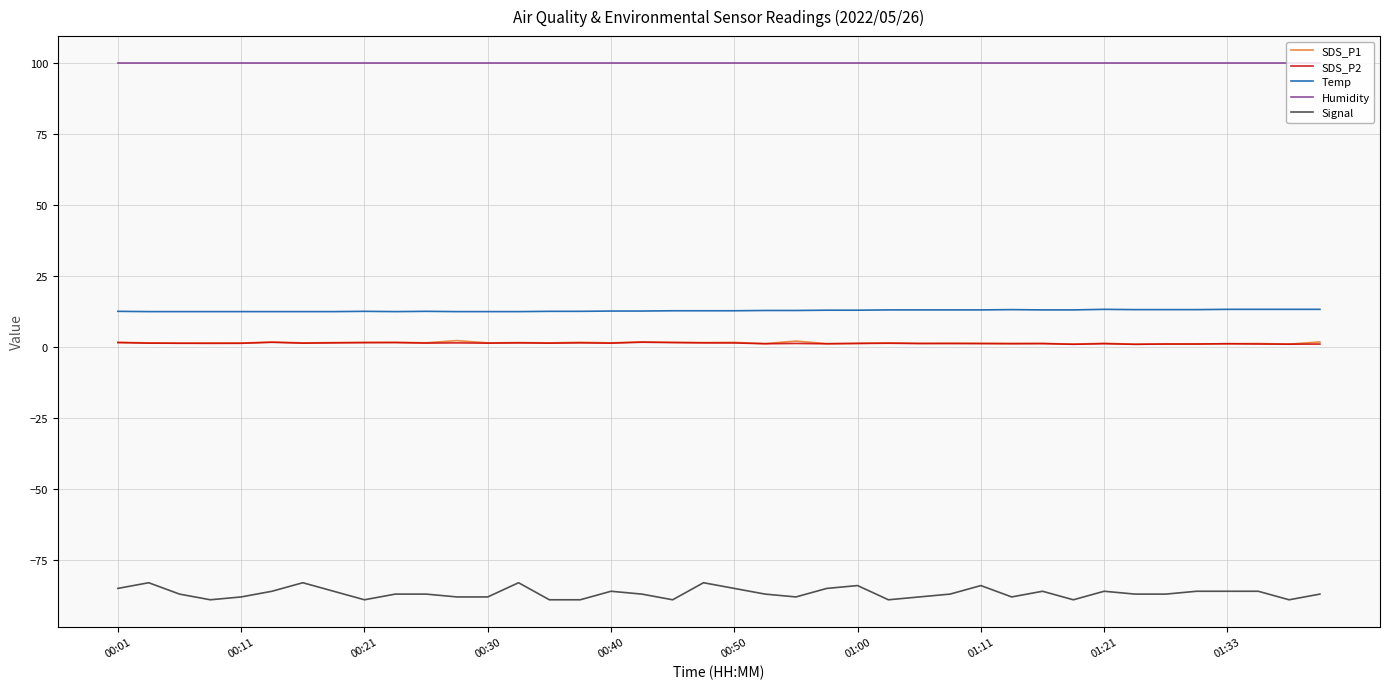

What is the average value of the SDS_P1 series?

1.4